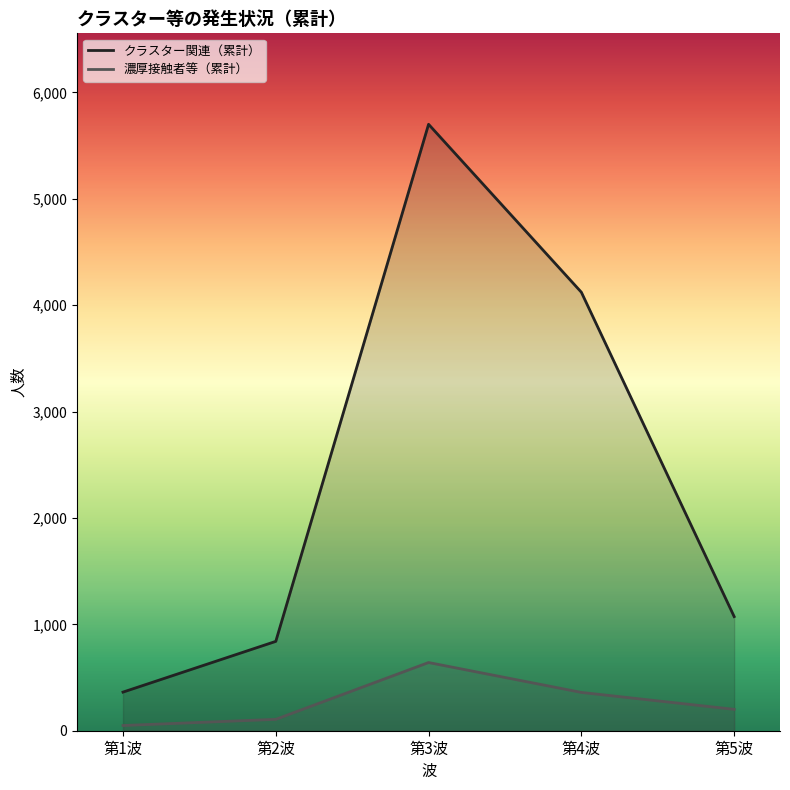

Rank the series at 第4波 from highest to lowest value.

クラスター関連（累計）, 濃厚接触者等（累計）